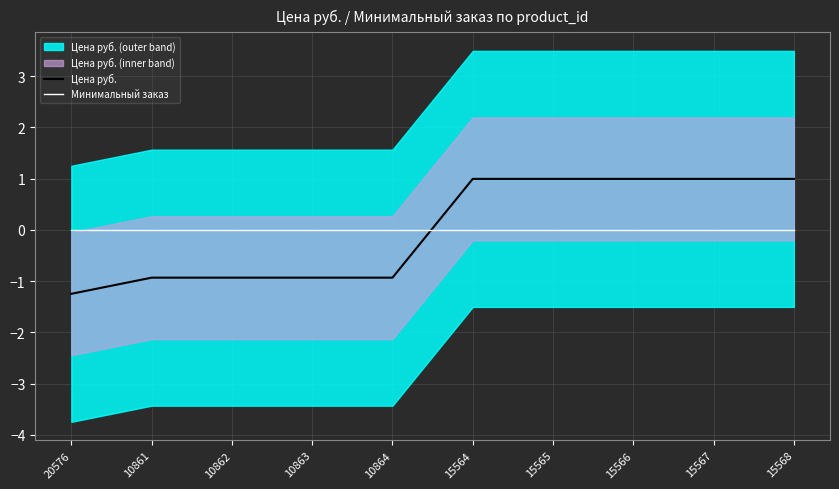

Which label corresponds to the smallest value in the chart?

20576